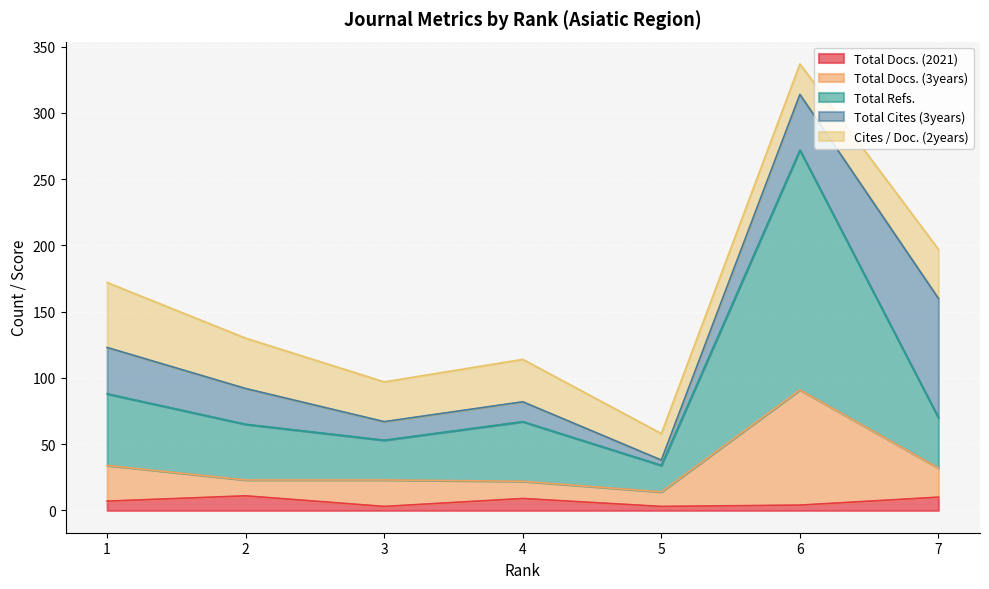

Between 6 and 7, which is larger?

7